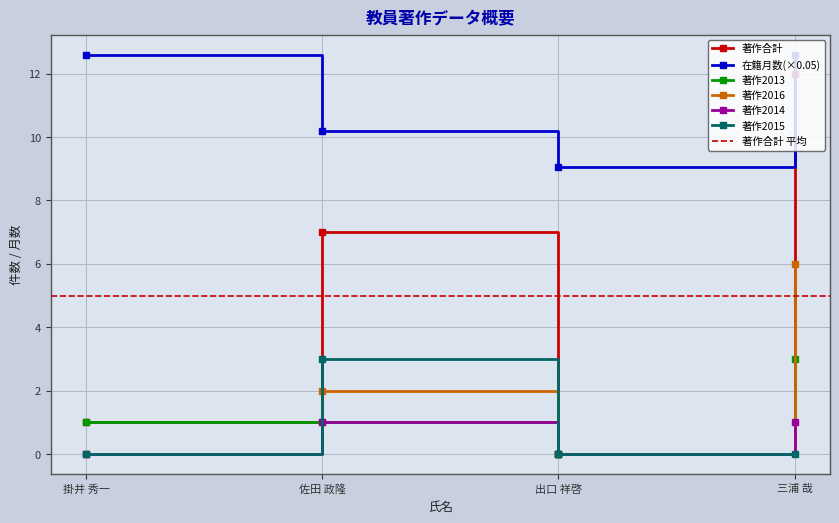

At which label is 著作合計 closest to 6?

佐田 政隆